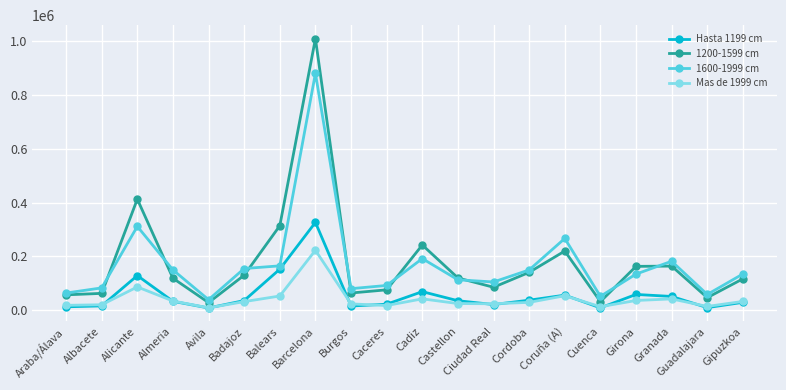

At which category is the sum across all series the highest?

Barcelona